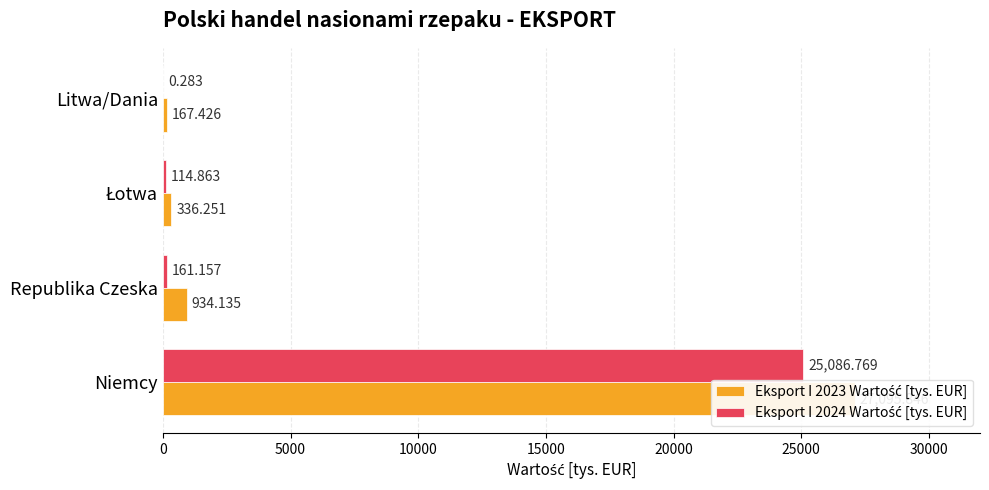

What is the difference between the maximum and second lowest values in the Eksport I 2024 Wartość [tys. EUR] series?

24971.9